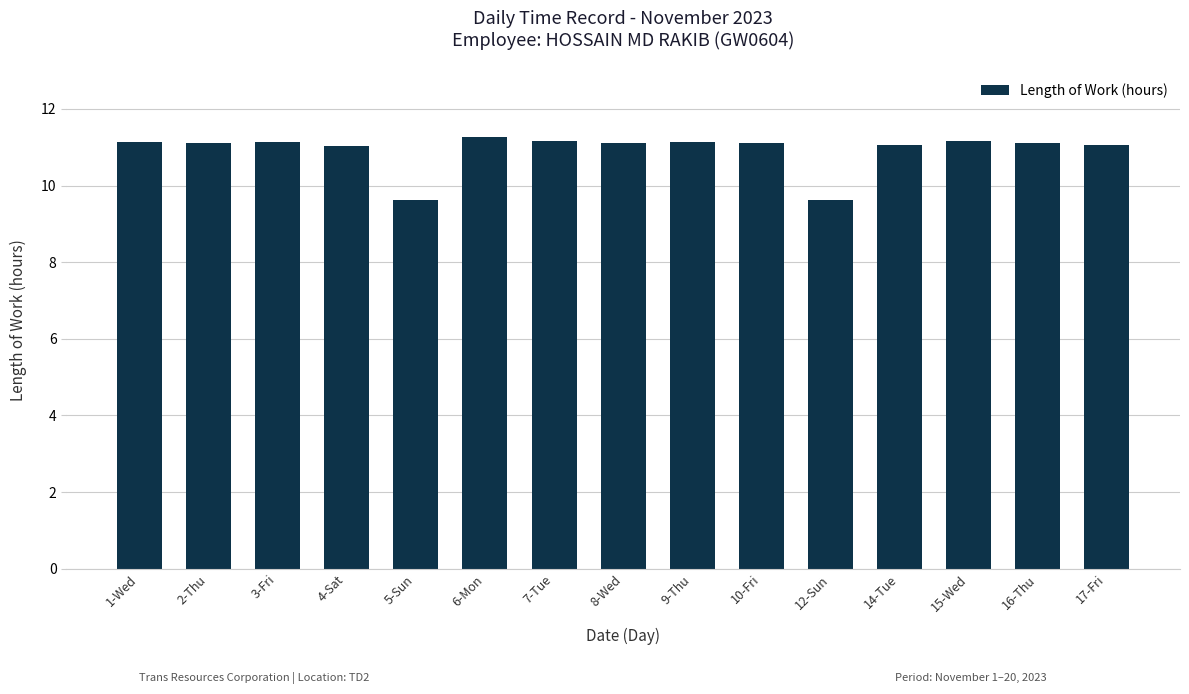

Is it true that the value at 4-Sat is 6.8?

False